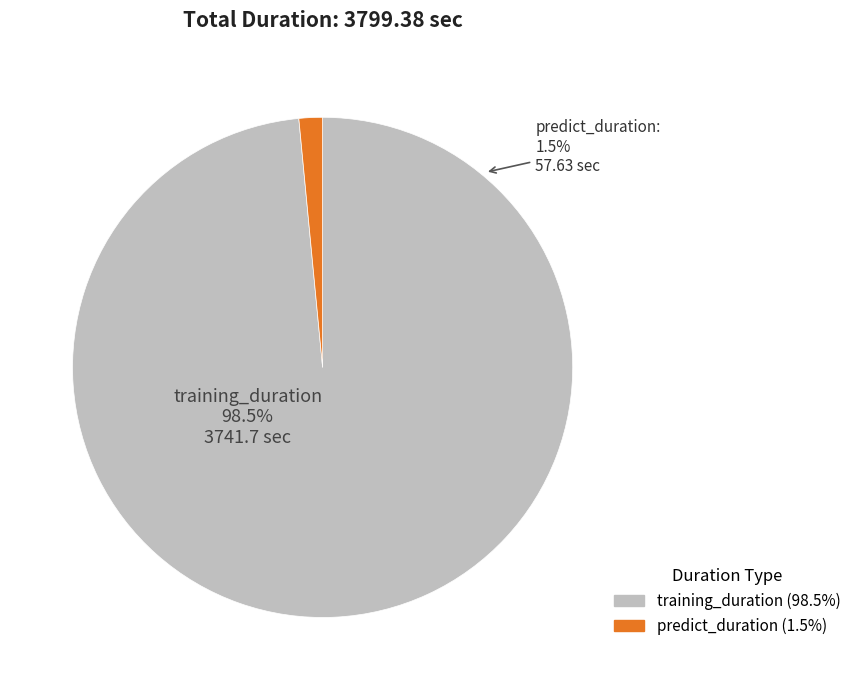

Which category has the smallest portion of the pie?

predict_duration